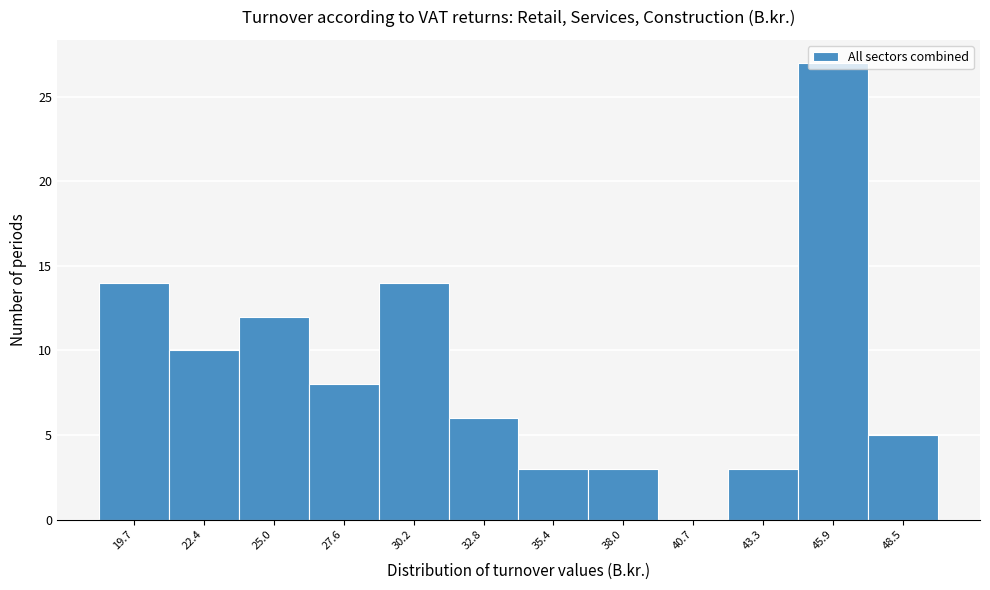

The chart shows a value of 8 at 32.8. True or false?

False